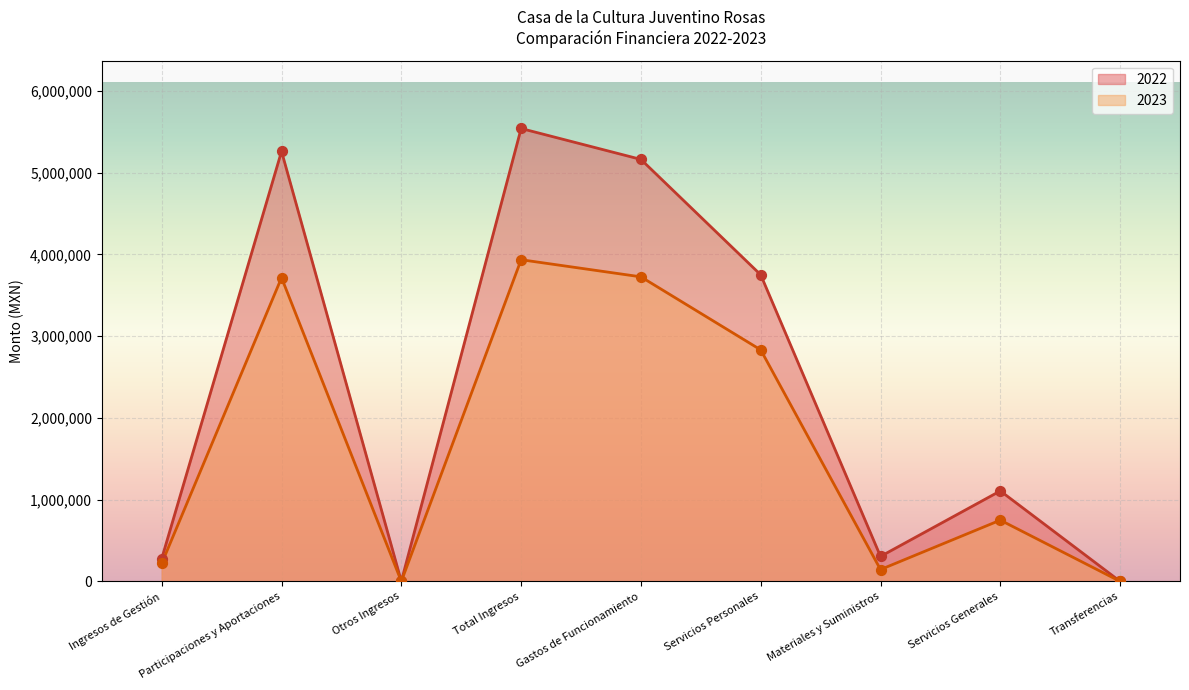

What is the total value across all series at Materiales y Suministros?

449908.7